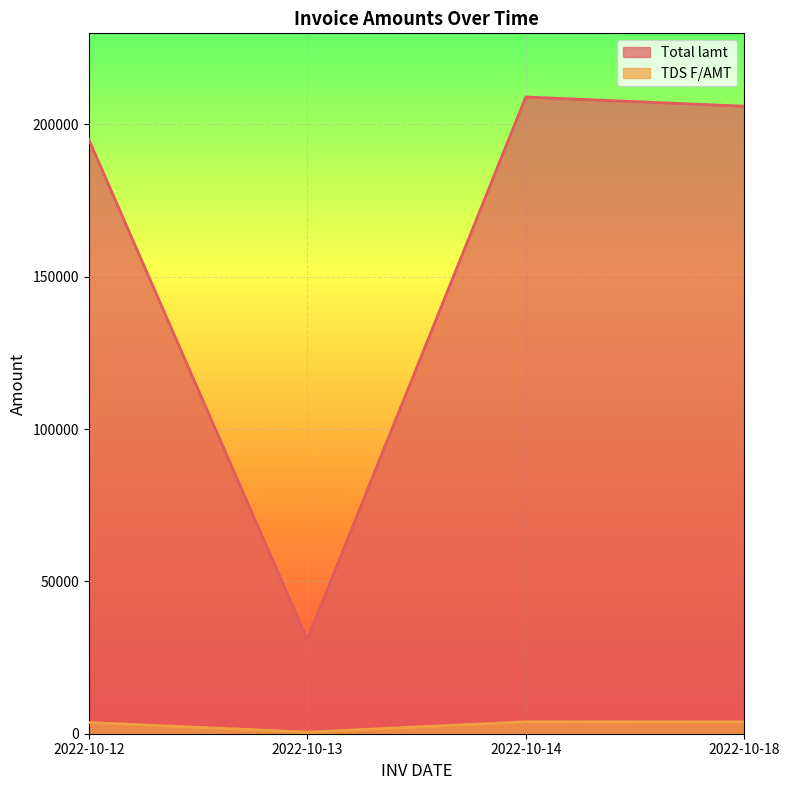

How many lines are shown in the chart?

2